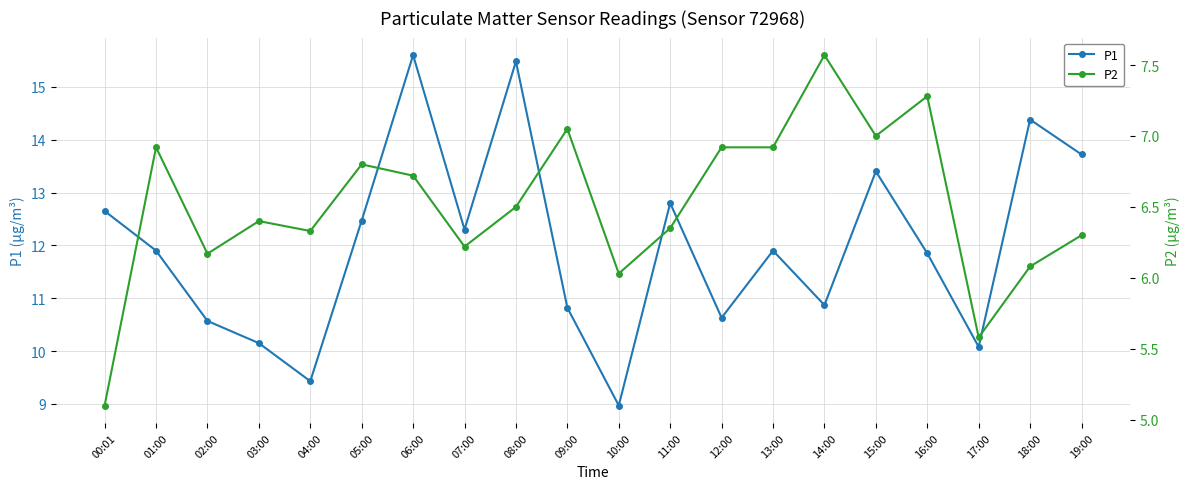

What is the minimum value shown in the chart?

5.1